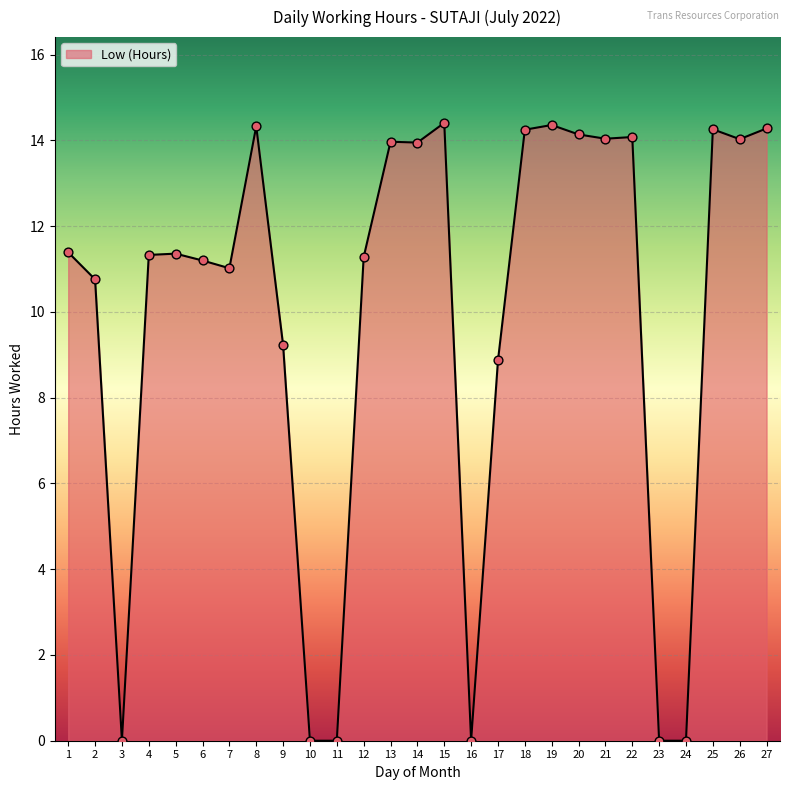

Approximately how many times larger is the value at 22 compared to 2?

1.3